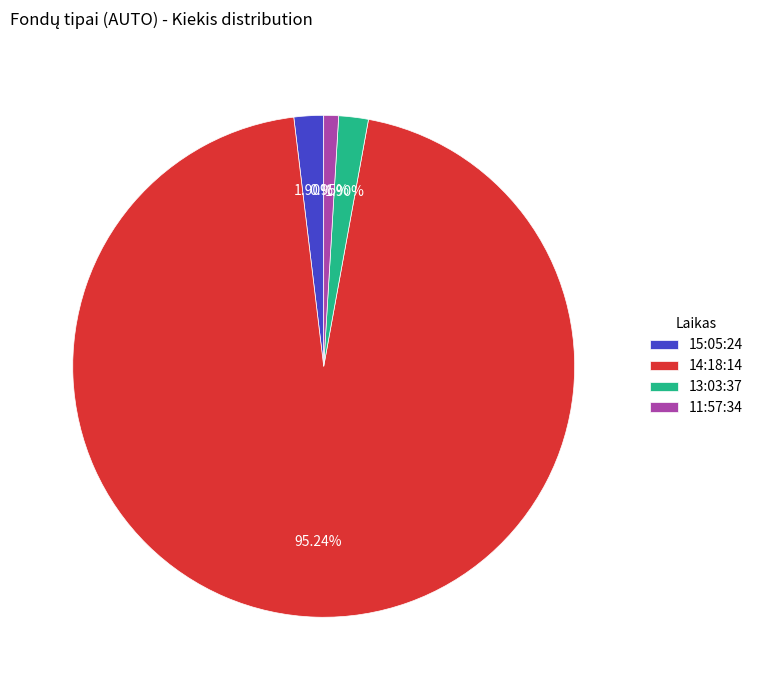

How many segments does this pie chart have?

4